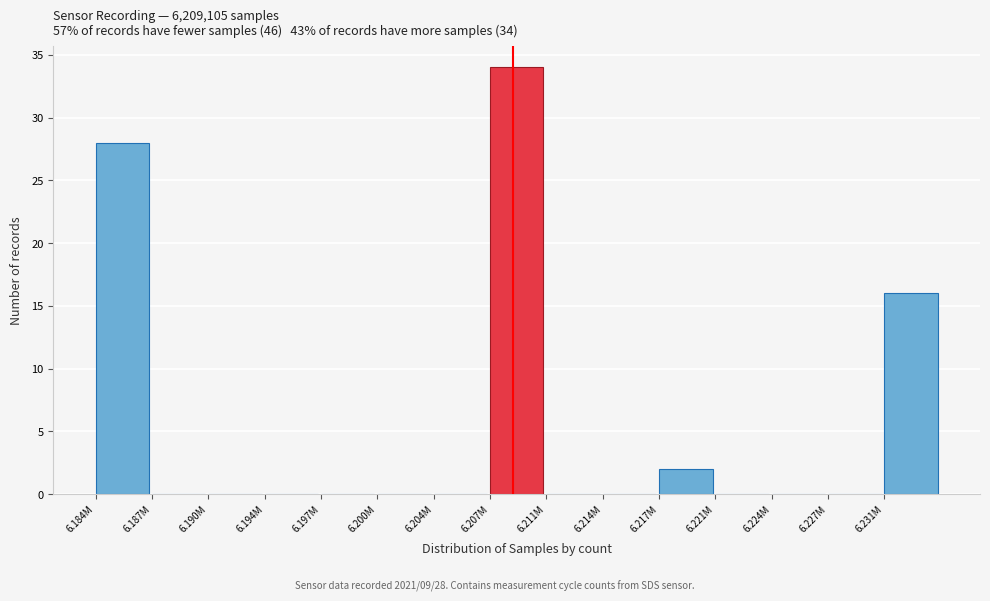

Reading right to left, extract all data points from this chart.

6.231M=16	6.227M=0	6.224M=0	6.221M=0	6.217M=2	6.214M=0	6.211M=0	6.207M=34	6.204M=0	6.200M=0	6.197M=0	6.194M=0	6.190M=0	6.187M=0	6.184M=28